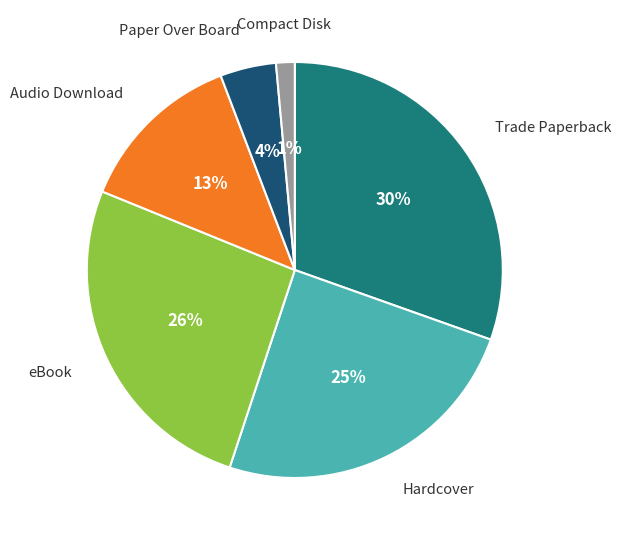

How many segments does this pie chart have?

6